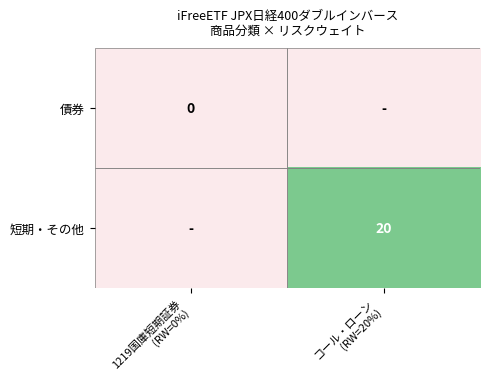

The 債券 series shows 0 at 1219国庫短期証券 (RW=0%). True or false?

True